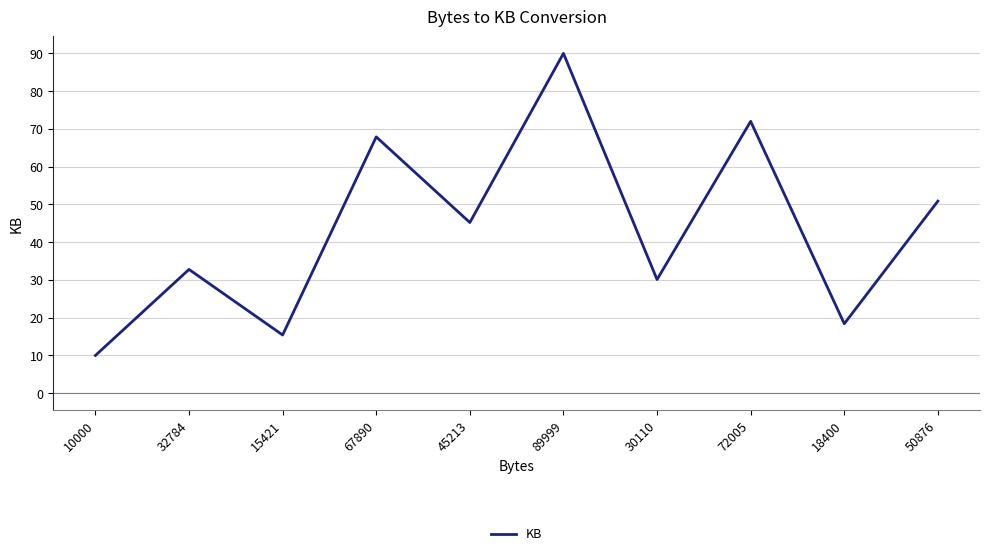

What is the change in value from 32784 to 67890?

+35.1